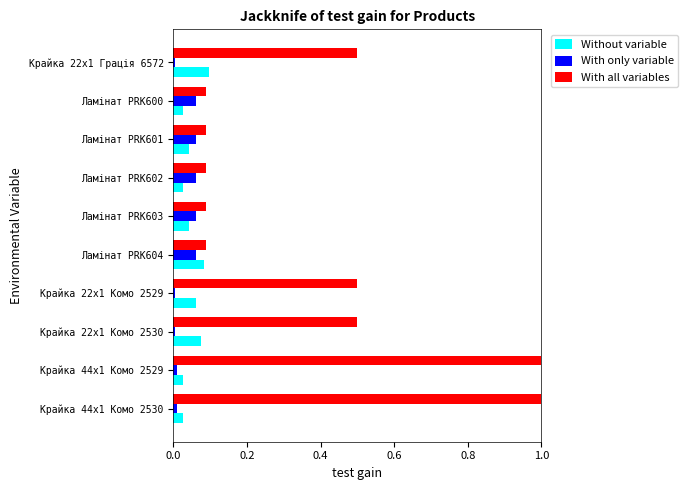

Is it true that Without variable equals 0.0 at Крайка 44x1 Комо 2529?

True